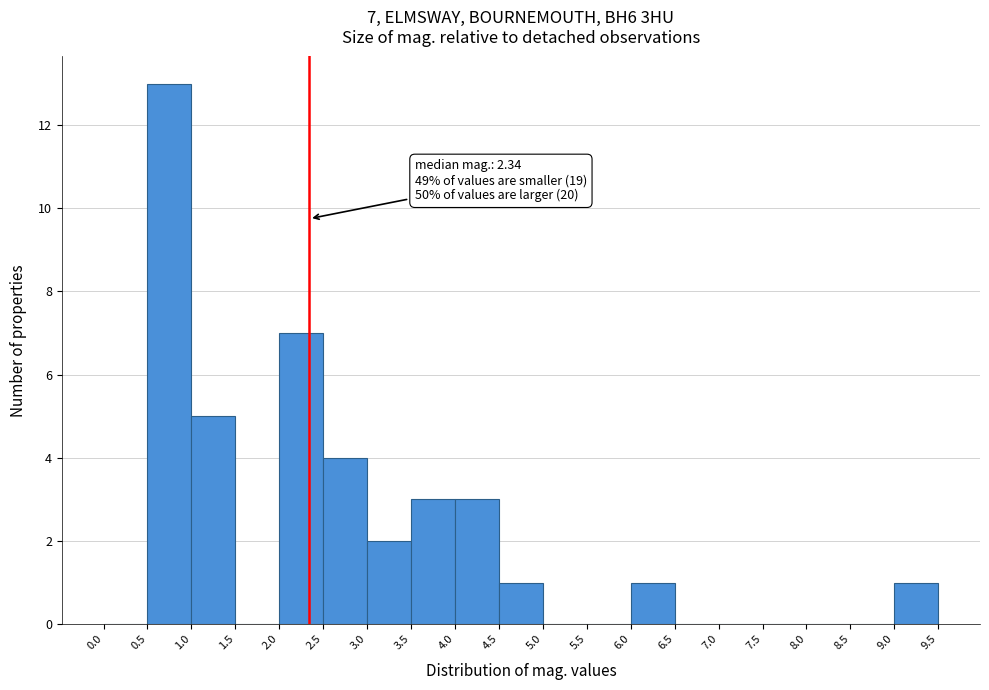

Which range on the x-axis has the tallest bar?

0.5 to 1.0